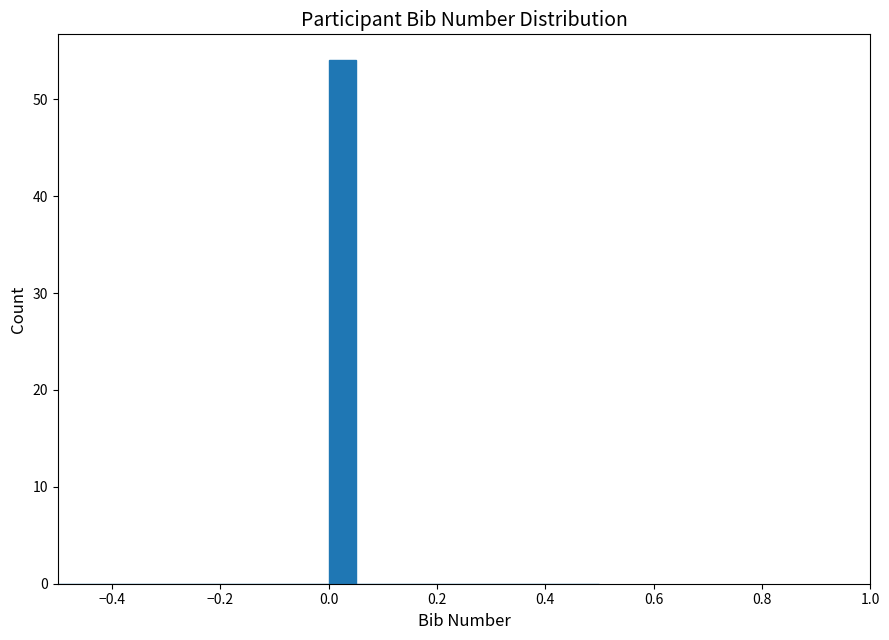

Around what value on the x-axis is the tallest bar? Give the approximate position of its centre, as read against the axis.

0.02